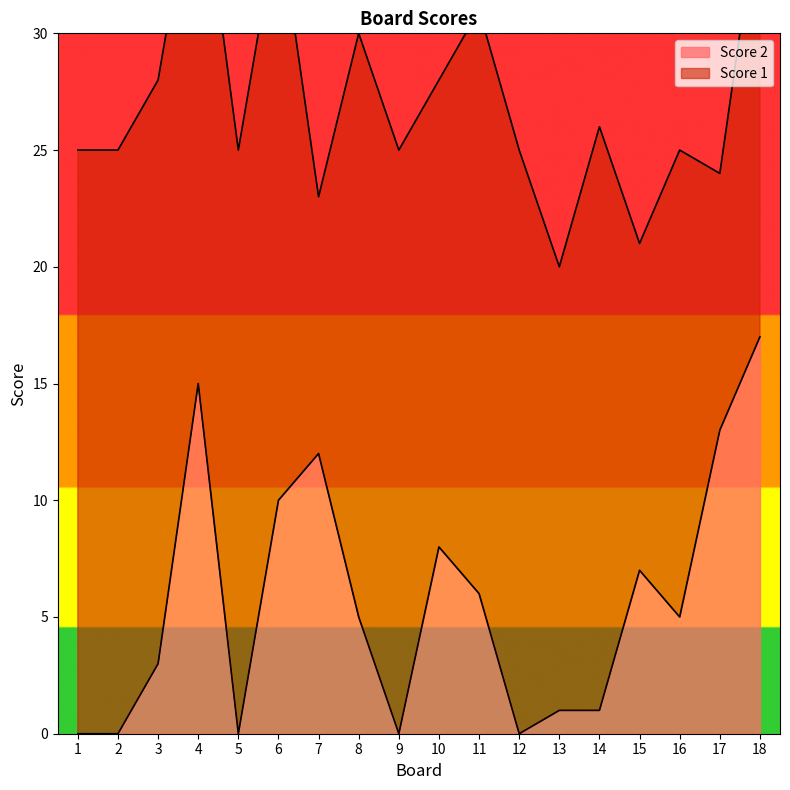

Reading left to right, list all the values displayed in this chart.

1=0	2=0	3=3	4=15	5=0	6=10	7=12	8=5	9=0	10=8	11=6	12=0	13=1	14=1	15=7	16=5	17=13	18=17